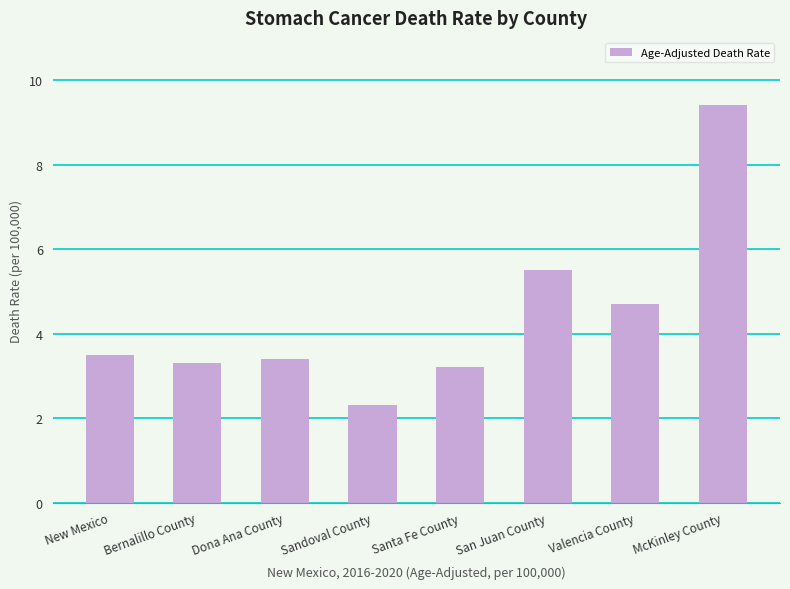

How many bars are there in total?

8